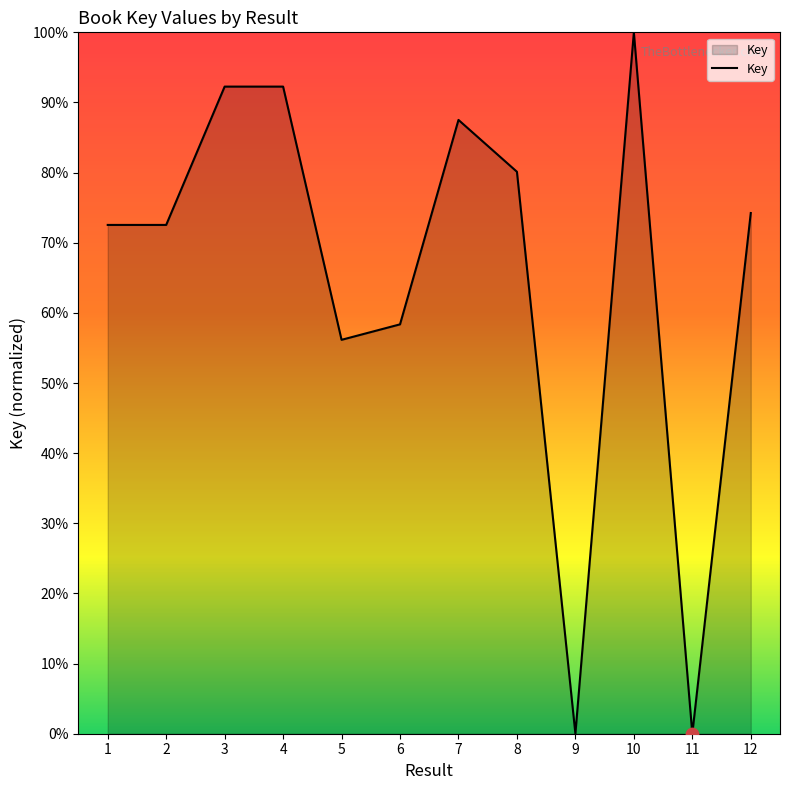

Which has a higher value, 6 or 5?

6